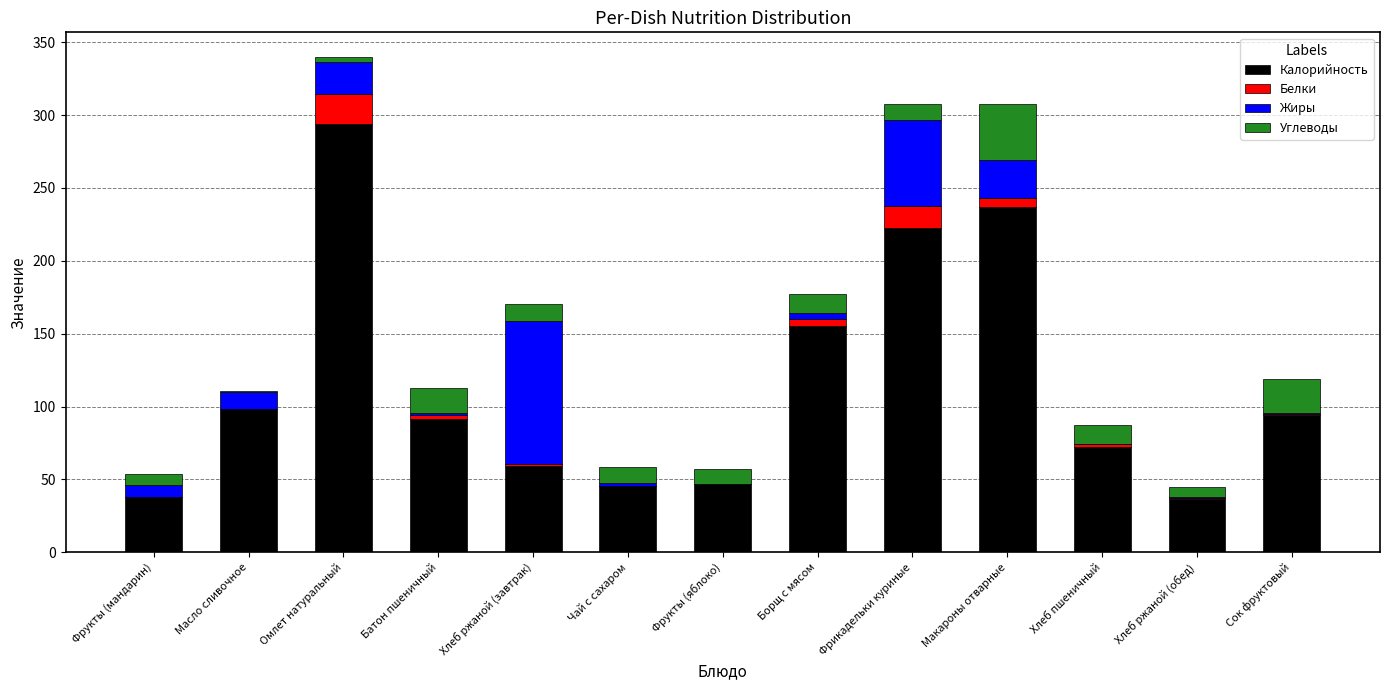

At which label does Калорийность reach its peak?

Омлет натуральный